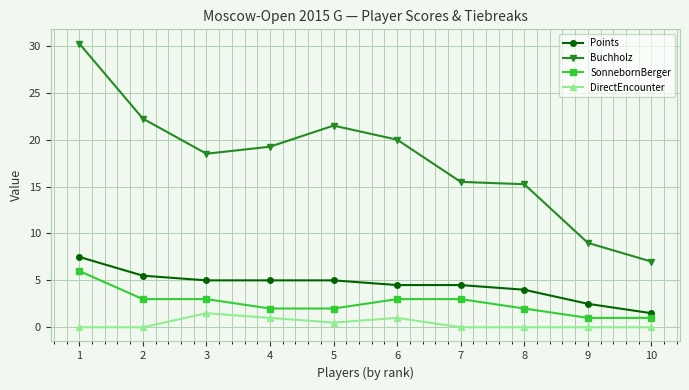

At which label is Buchholz closest to 18?

3